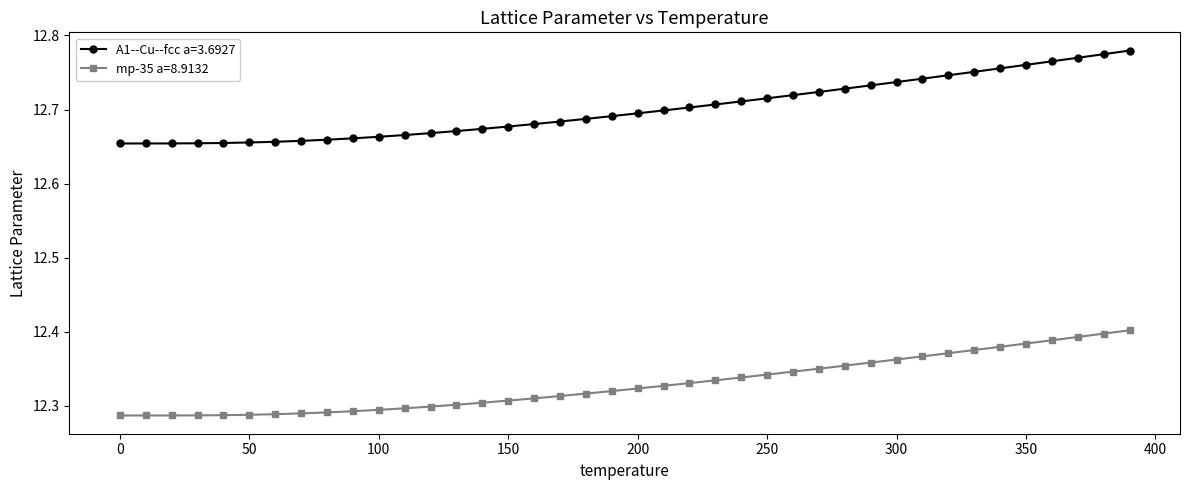

At how many categories does at least one series exceed 12?

40